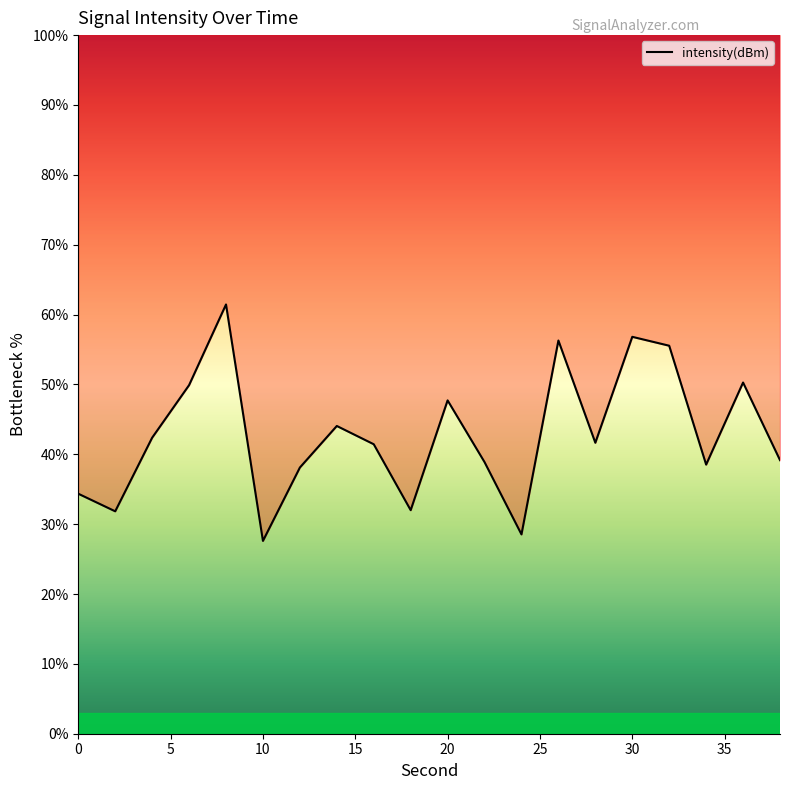

Reading left to right, extract all data points from this chart.

34.4	31.8	42.4	49.9	61.4	27.6	38.1	44.1	41.4	32.0	47.7	38.9	28.5	56.3	41.6	56.8	55.5	38.5	50.3	39.2